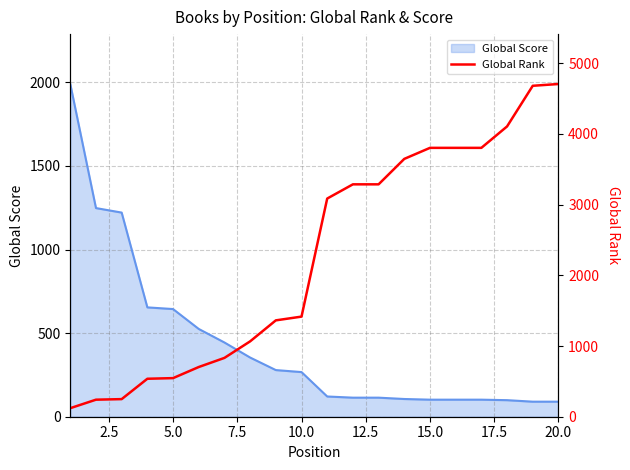

What is the maximum value for Global Score?

1990